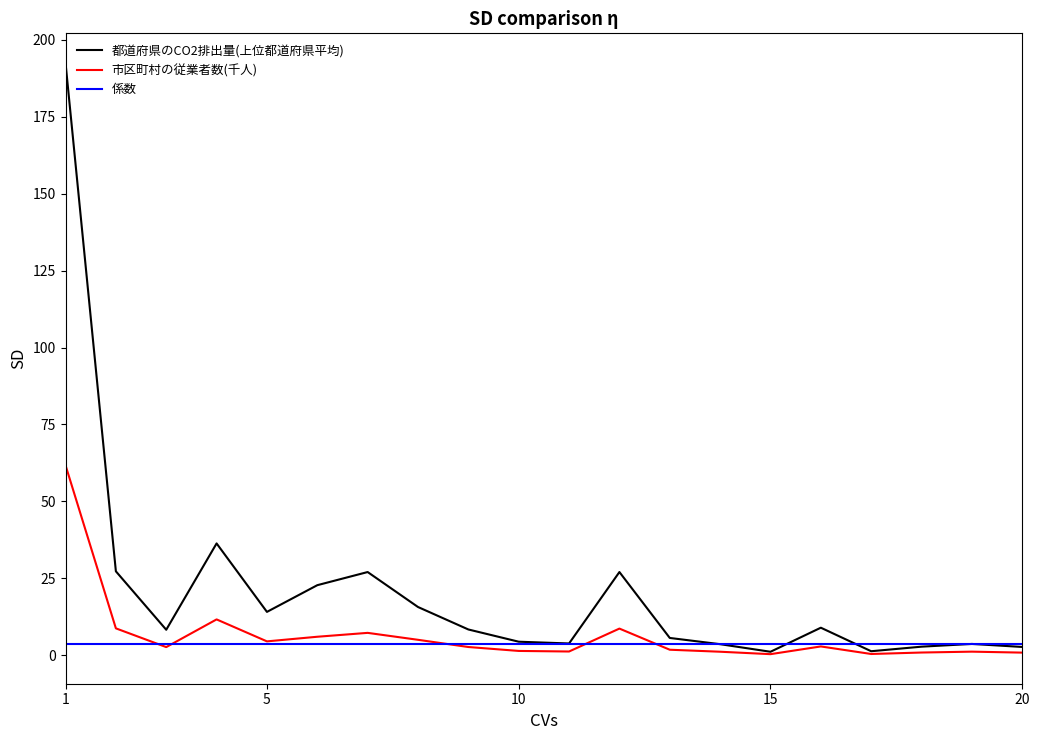

Does the chart display data point markers on the line(s)?

No